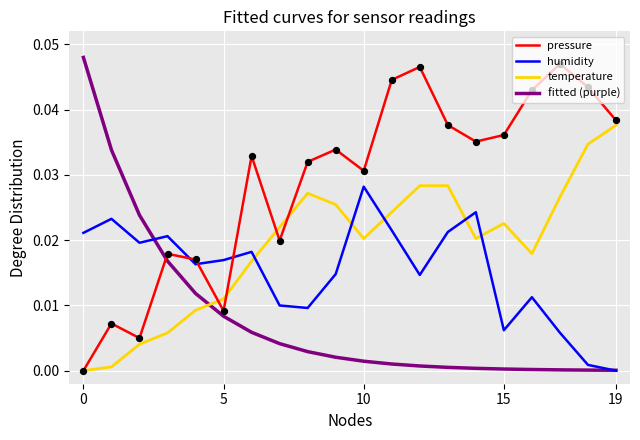

List the series in order of their overall mean, lowest first.

fitted (purple), humidity, temperature, pressure